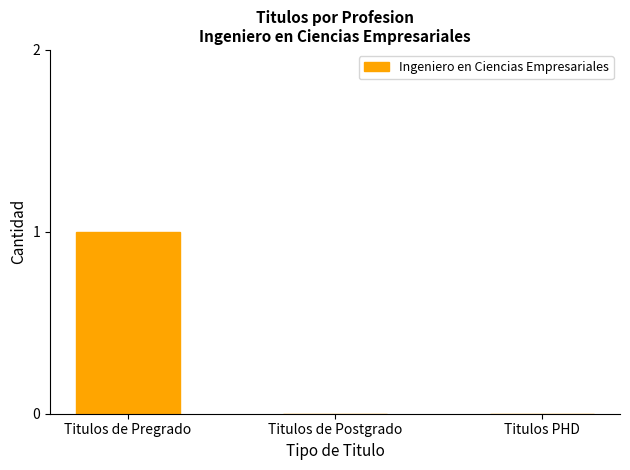

Which has a higher value, Titulos PHD or Titulos de Pregrado?

Titulos de Pregrado